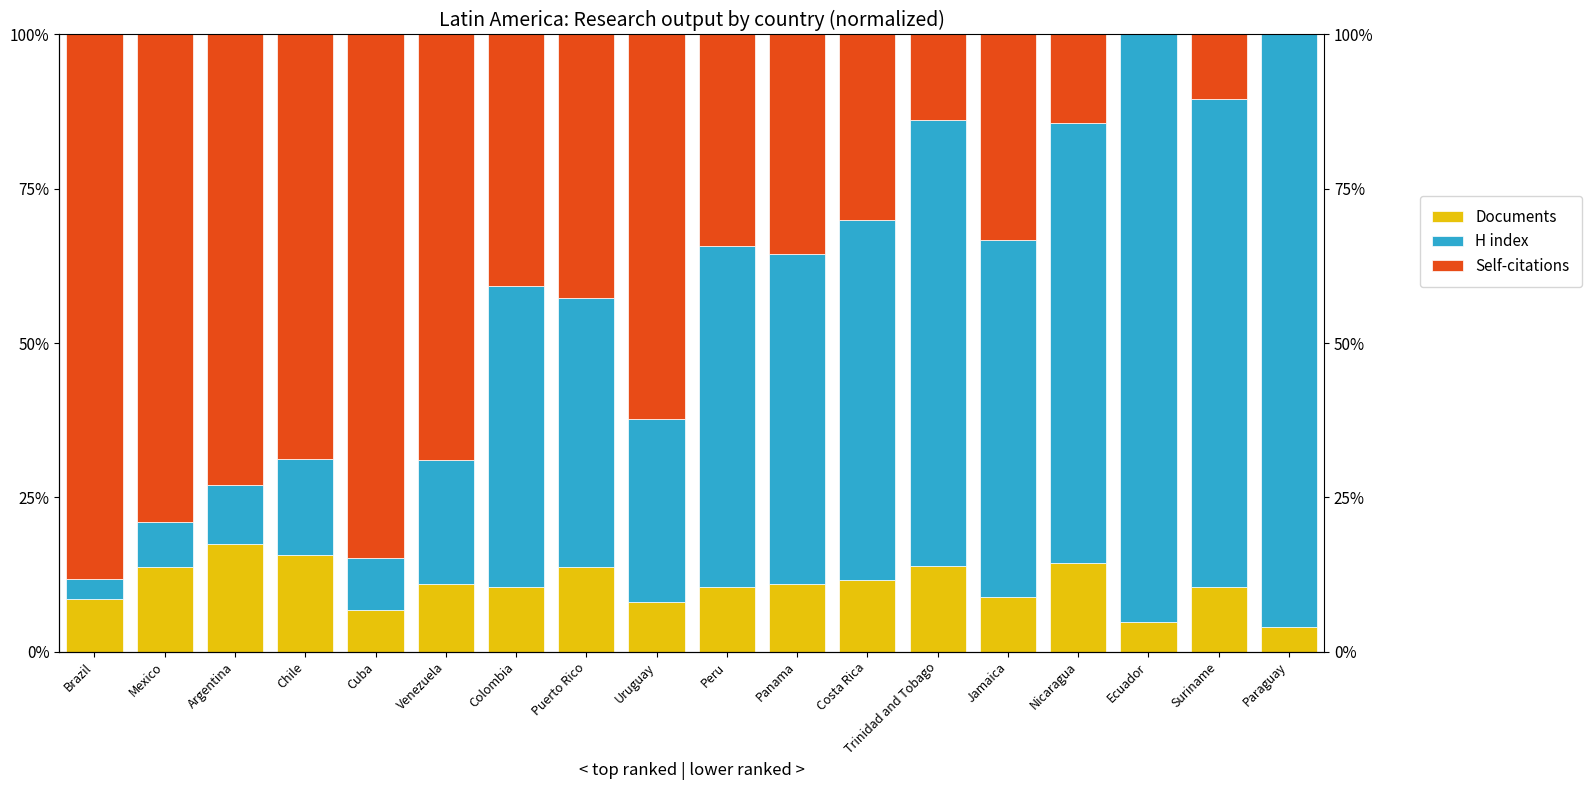

The value of H index at Venezuela is 20.1. True or false?

True